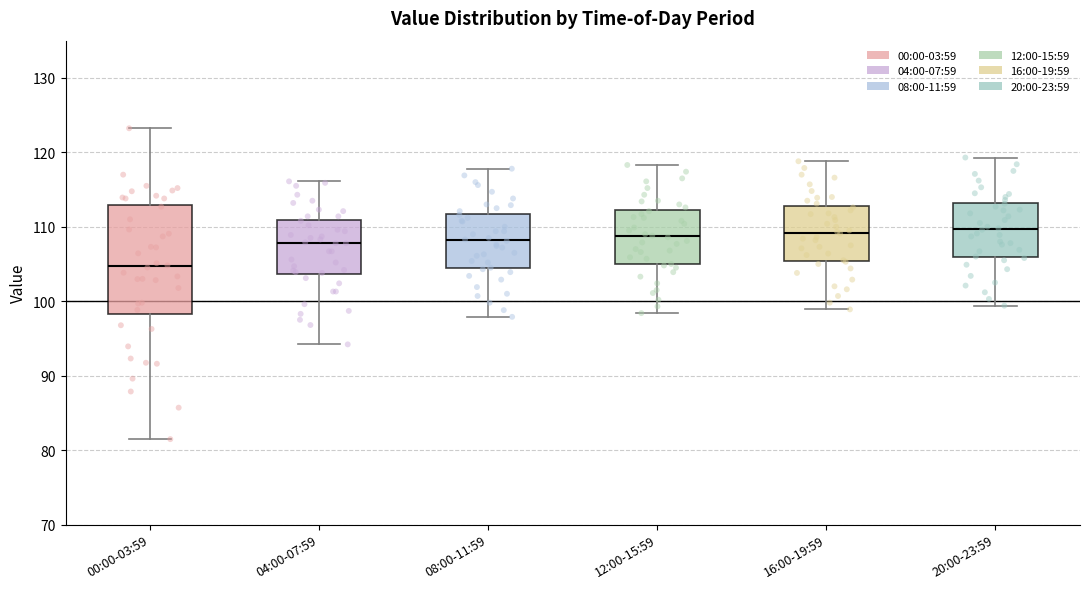

Reading left to right, transcribe this box plot: for each box, give where its median line is, the range the box spans, and where its two whiskers end, as read against the y-axis. The values are not printed on the chart, so give them approximately, as read against the axis.

00:00-03:59: median 105, box 98 to 113, whiskers 81 to 123
04:00-07:59: median 108, box 104 to 111, whiskers 94 to 116
08:00-11:59: median 108, box 104 to 112, whiskers 98 to 118
12:00-15:59: median 109, box 105 to 112, whiskers 98 to 118
16:00-19:59: median 109, box 105 to 113, whiskers 99 to 119
20:00-23:59: median 110, box 106 to 113, whiskers 99 to 119